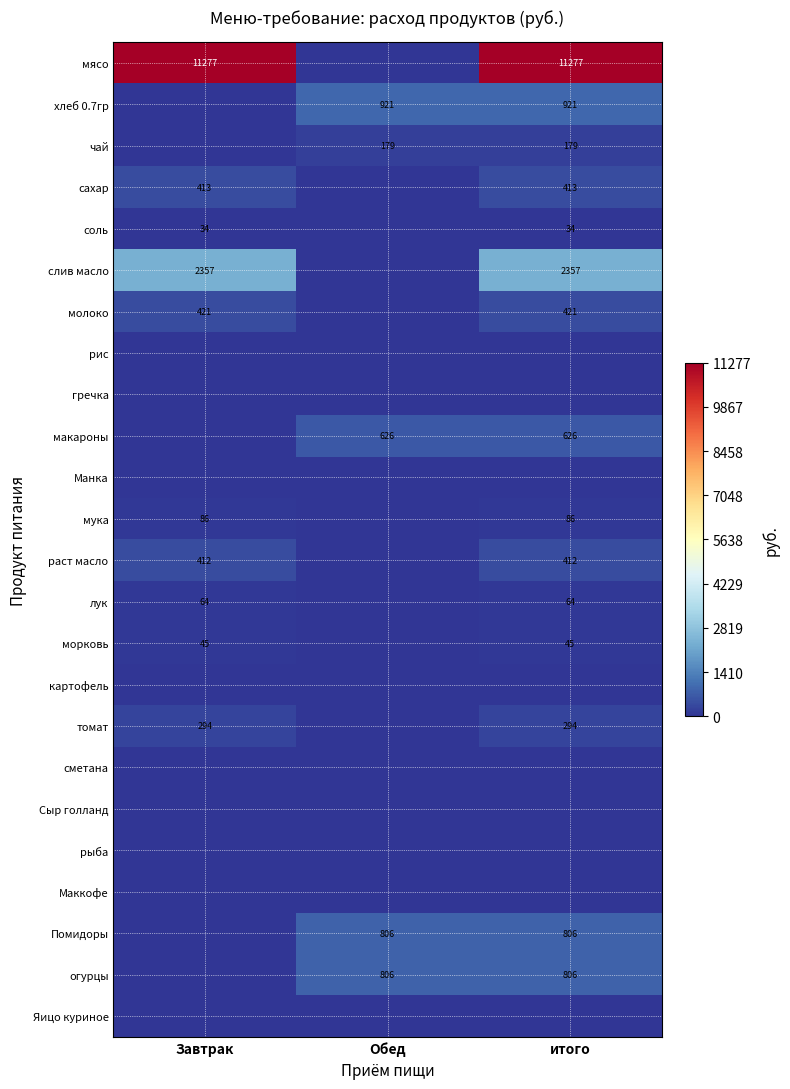

The томат series shows 294 at итого. True or false?

True